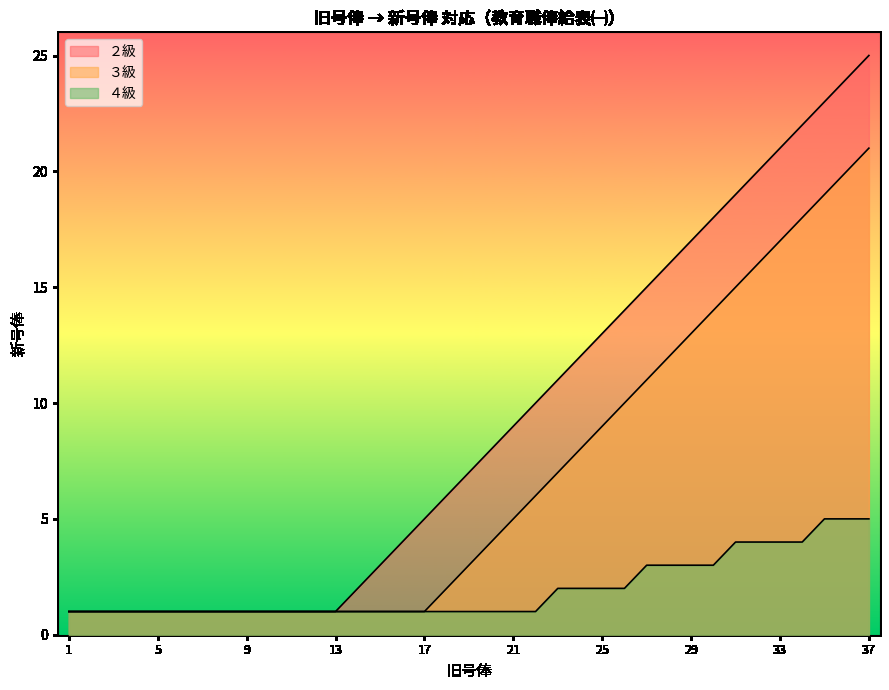

Which has a higher value, 14 or 22?

22